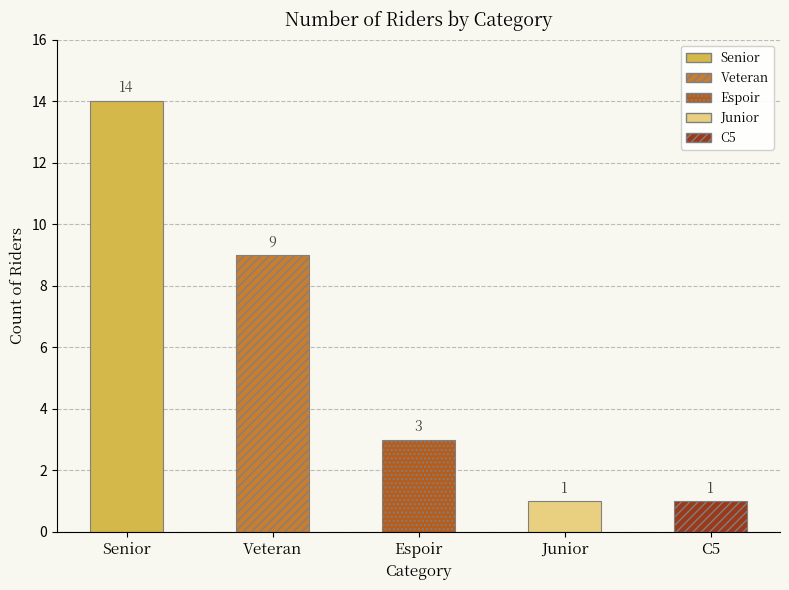

What is the value of the 4th bar from the left?

1